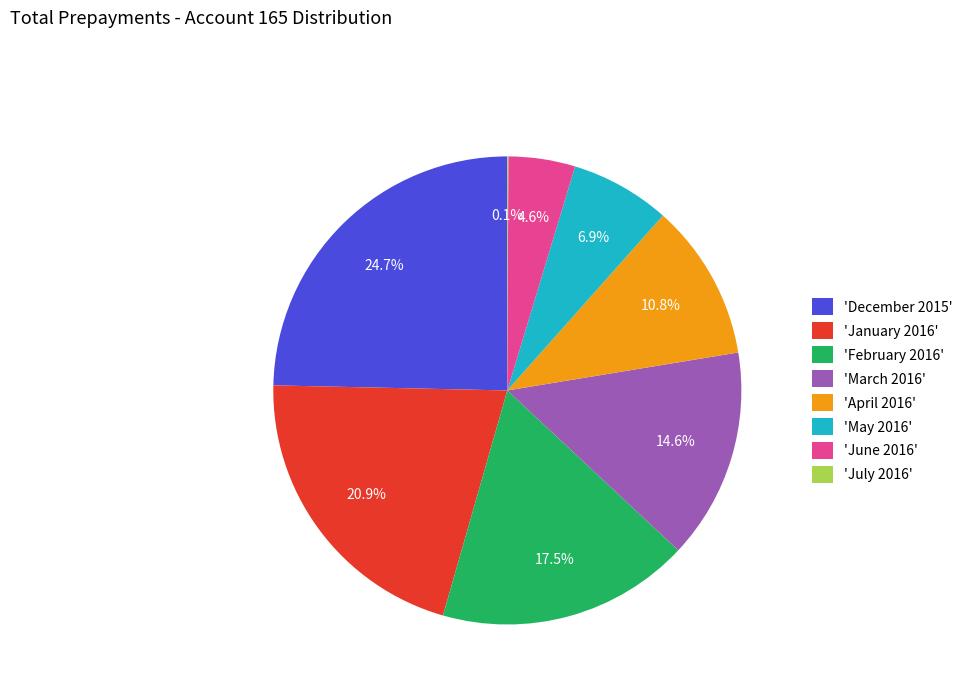

Which slice is the largest?

'December 2015'